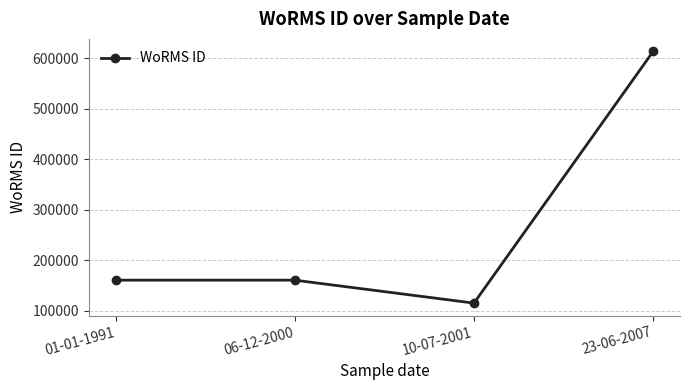

The value at 10-07-2001 is 50454. True or false?

False